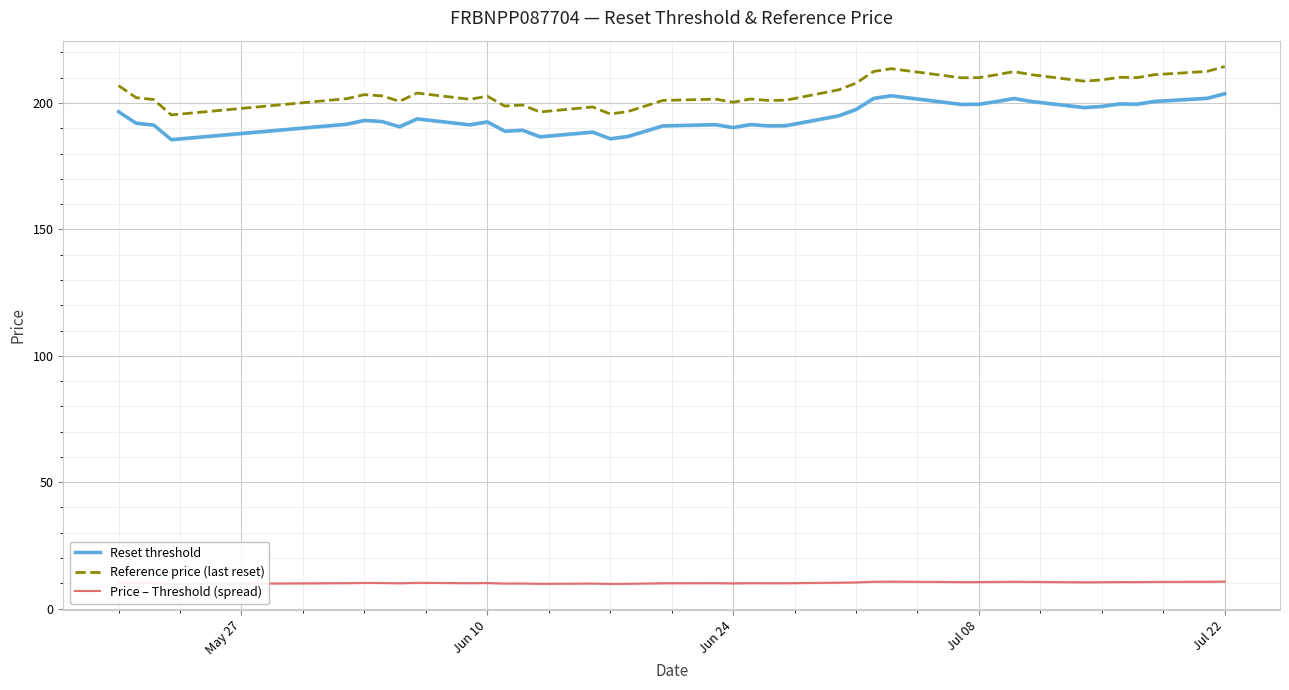

How many lines are shown in the chart?

3